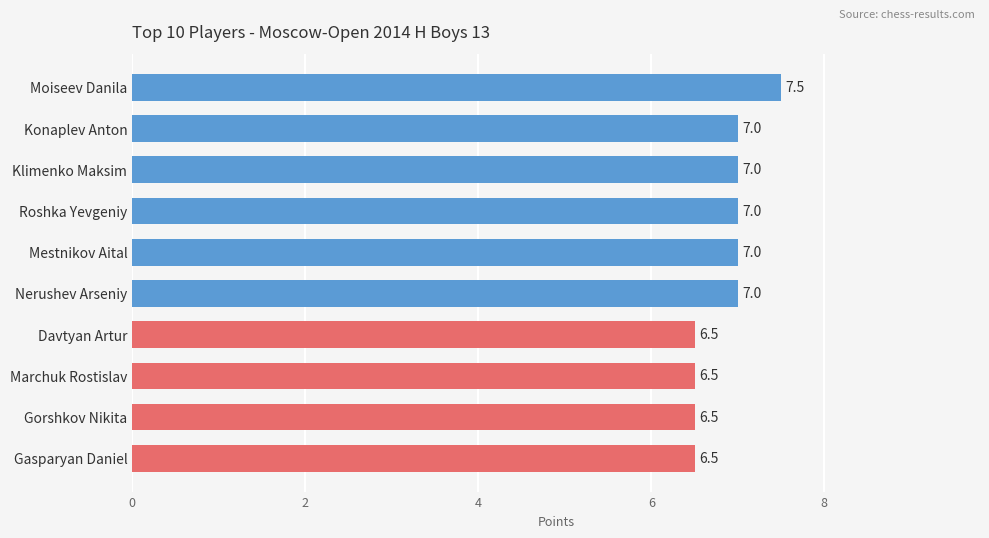

Does the chart contain stacked bars?

No